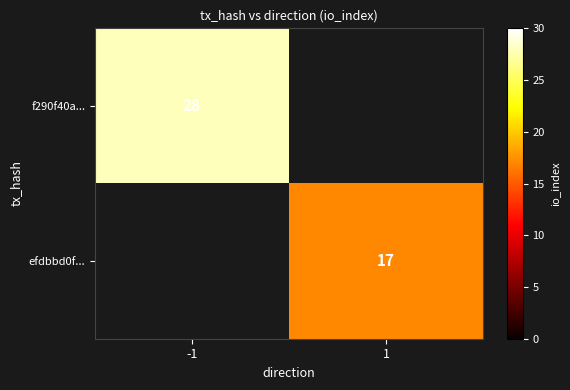

Which label corresponds to the largest value in the chart?

-1